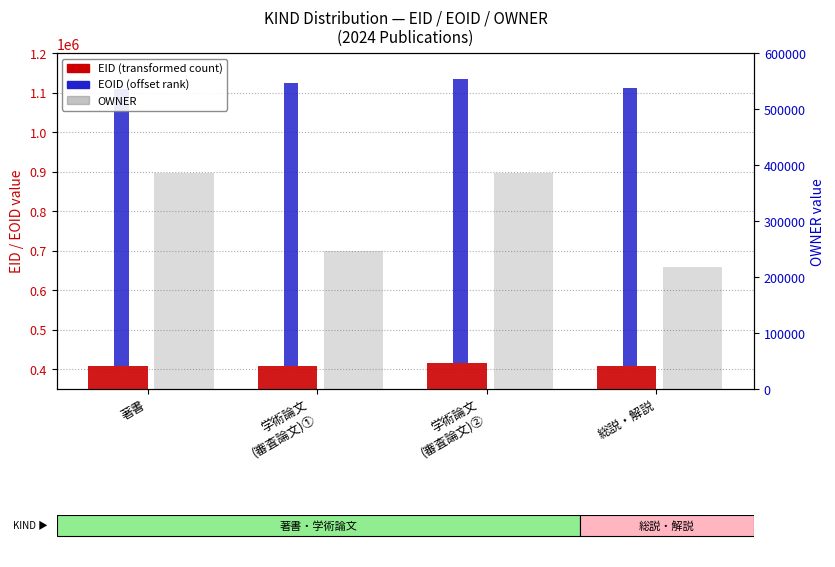

What is the average value of the EID series?

410071